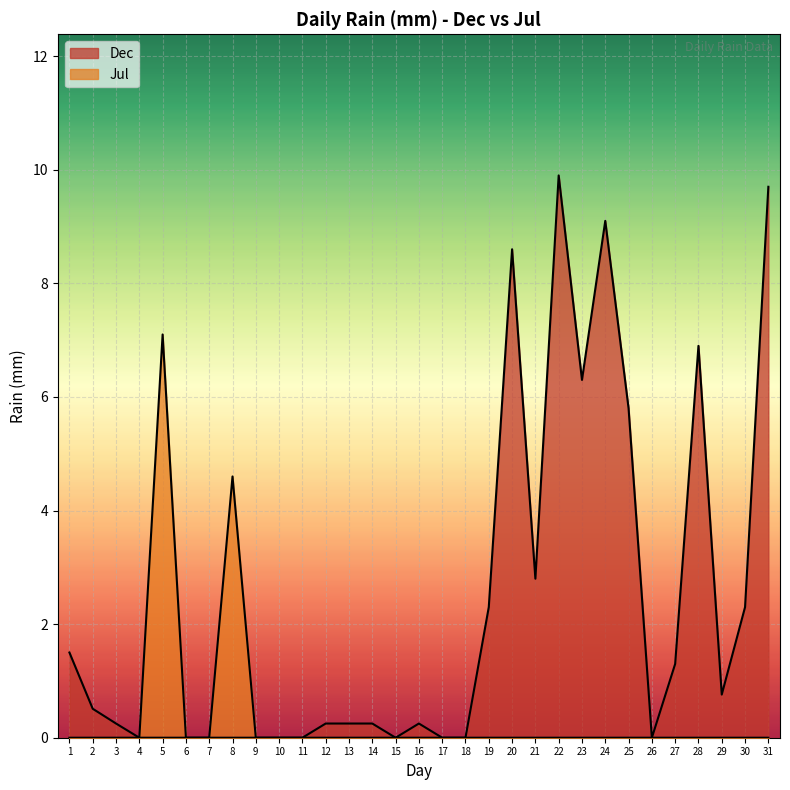

Reading left to right, list all the values displayed in this chart.

Dec: 1.5	0.5	0.2	0.0	0.0	0.0	0.0	0.0	0.0	0.0	0.0	0.2	0.2	0.2	0.0	0.2	0.0	0.0	2.3	8.6	2.8	9.9	6.3	9.1	5.8	0.0	1.3	6.9	0.8	2.3	9.7
Jul: 0.0	0.0	0.0	0.0	7.1	0.0	0.0	4.6	0.0	0.0	0.0	0.0	0.0	0.0	0.0	0.0	0.0	0.0	0.0	0.0	0.0	0.0	0.0	0.0	0.0	0.0	0.0	0.0	0.0	0.0	0.0